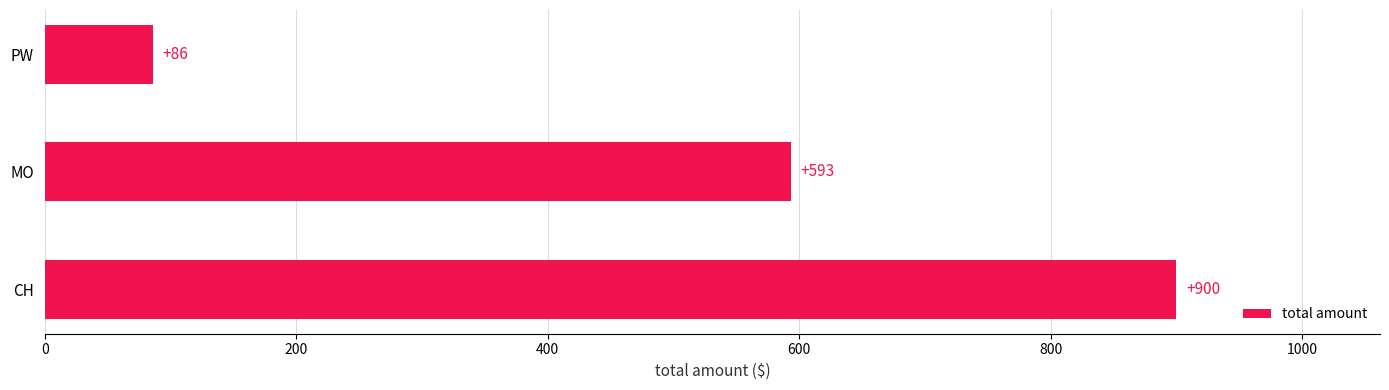

Does the chart contain stacked bars?

No